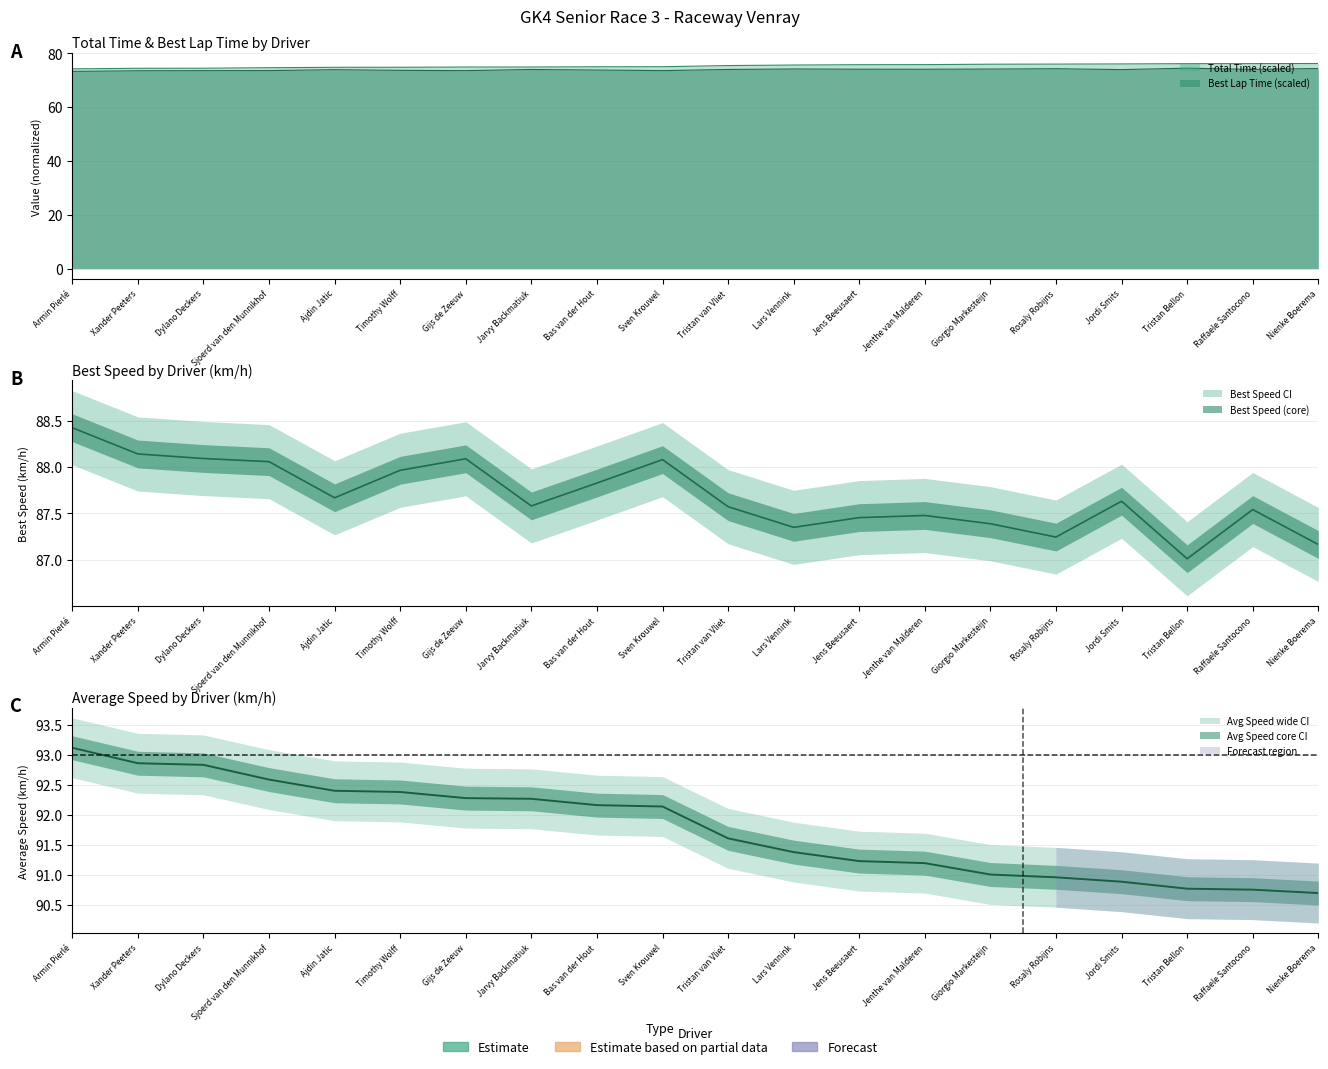

Reading right to left, list all the values displayed in this chart.

Total Time (s): 76.2	76.2	76.2	76.1	76.0	76.0	75.8	75.8	75.6	75.5	75.0	75.0	74.9	74.9	74.8	74.8	74.7	74.5	74.4	74.2
Best Lap Time (s): 74.3	74.0	74.5	73.9	74.3	74.2	74.1	74.1	74.2	74.0	73.6	73.8	74.0	73.6	73.7	73.9	73.6	73.6	73.5	73.3
Best Speed (km/h): 87.2	87.5	87.0	87.6	87.2	87.4	87.5	87.5	87.3	87.6	88.1	87.8	87.6	88.1	88.0	87.7	88.1	88.1	88.1	88.4
Average Speed (km/h): 90.7	90.8	90.8	90.9	91.0	91.0	91.2	91.2	91.4	91.6	92.1	92.2	92.3	92.3	92.4	92.4	92.6	92.8	92.9	93.1